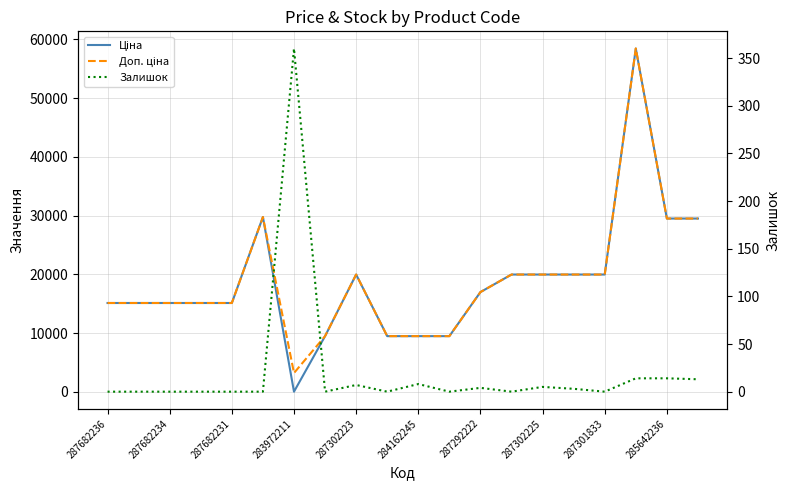

Between 13 and 18, which is larger?

18